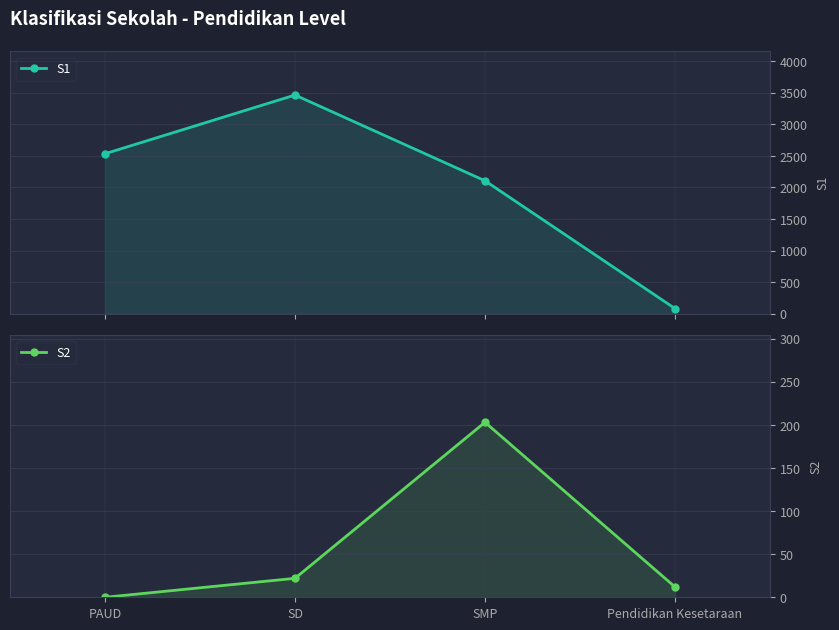

What is the average value of the S2 series?

59